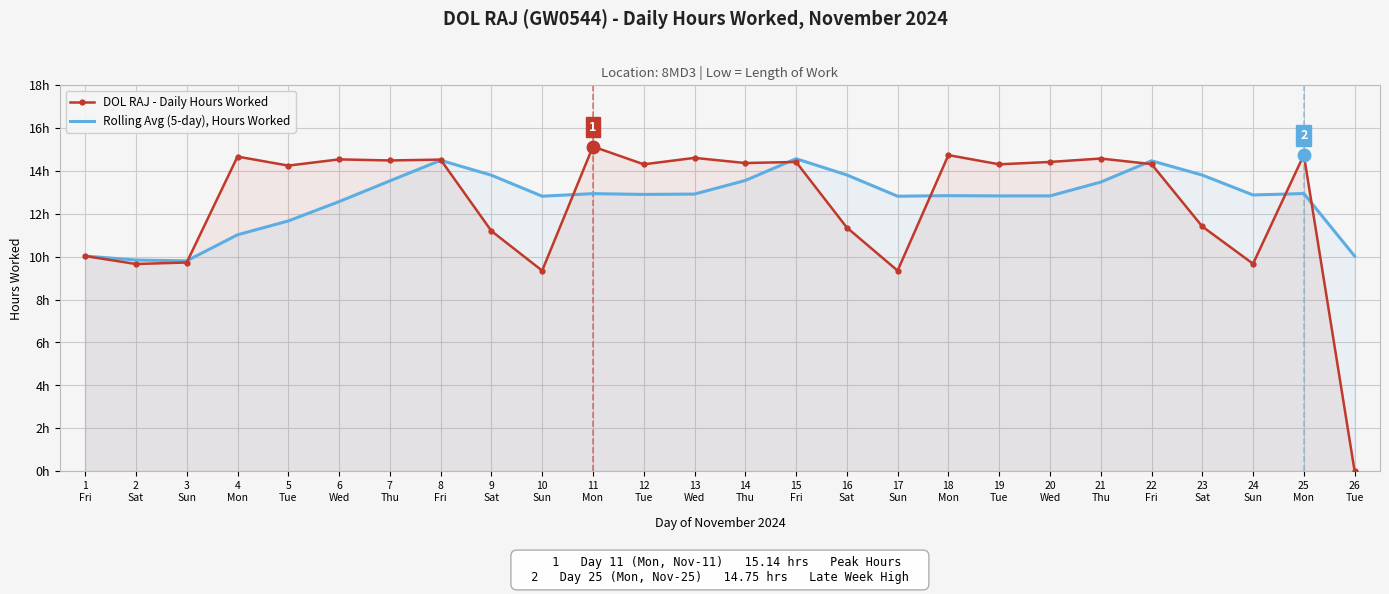

In DOL RAJ - Daily Hours Worked, how many points are lower than both neighbors (excluding endpoints)?

9